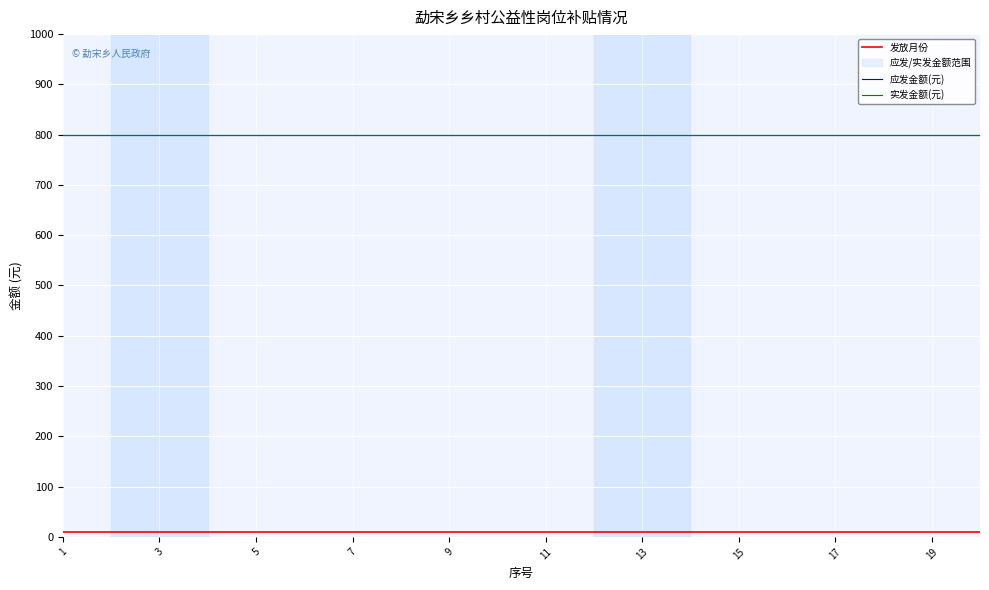

List the series in order of their peak value, highest first.

应发金额(元), 实发金额(元), 发放月份